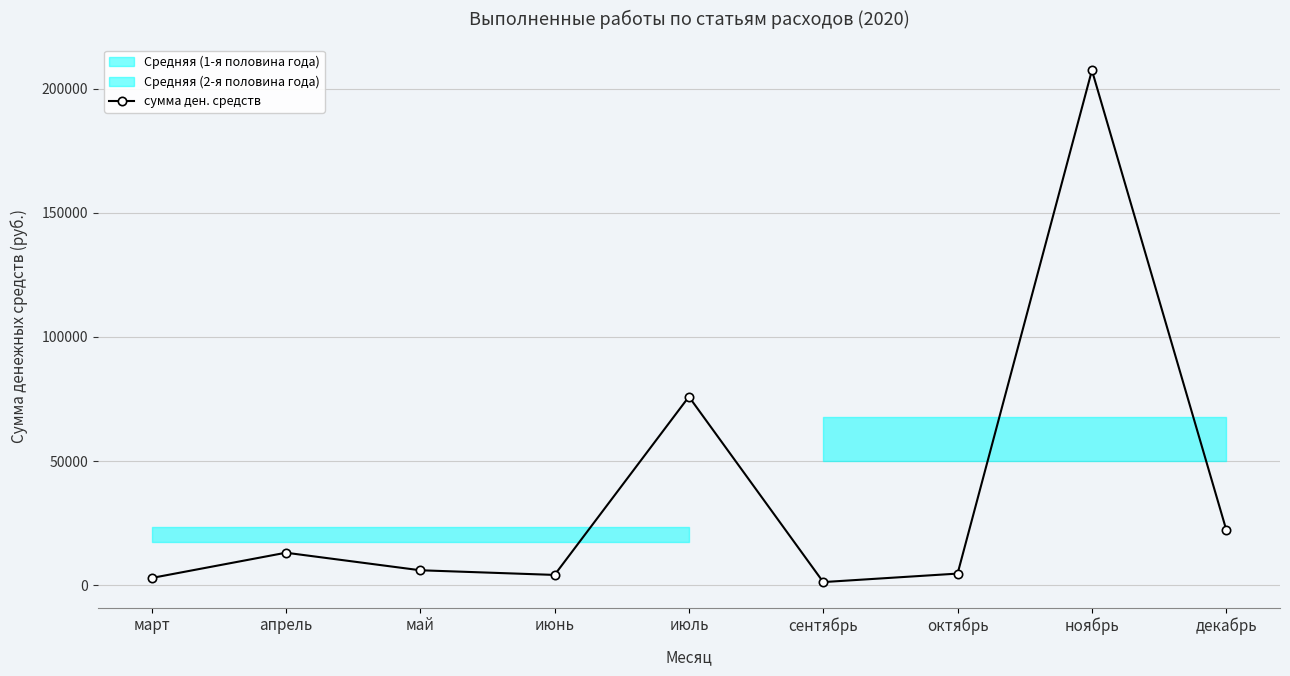

Rank the categories by value from lowest to highest.

сентябрь, март, июнь, октябрь, май, апрель, декабрь, июль, ноябрь